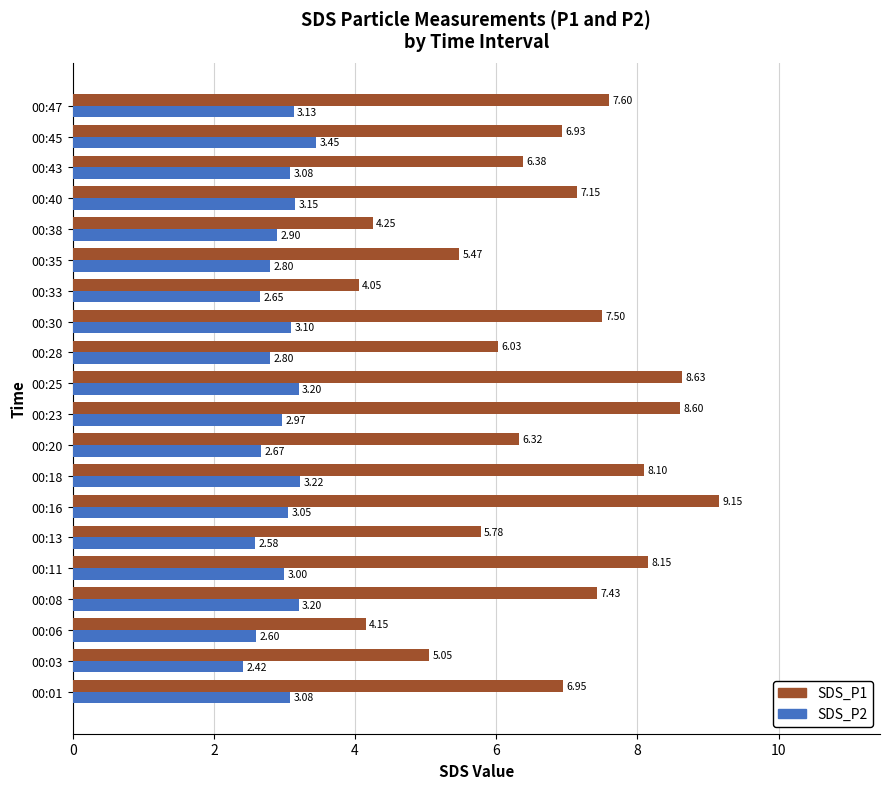

Which series has the widest spread of values?

SDS_P1